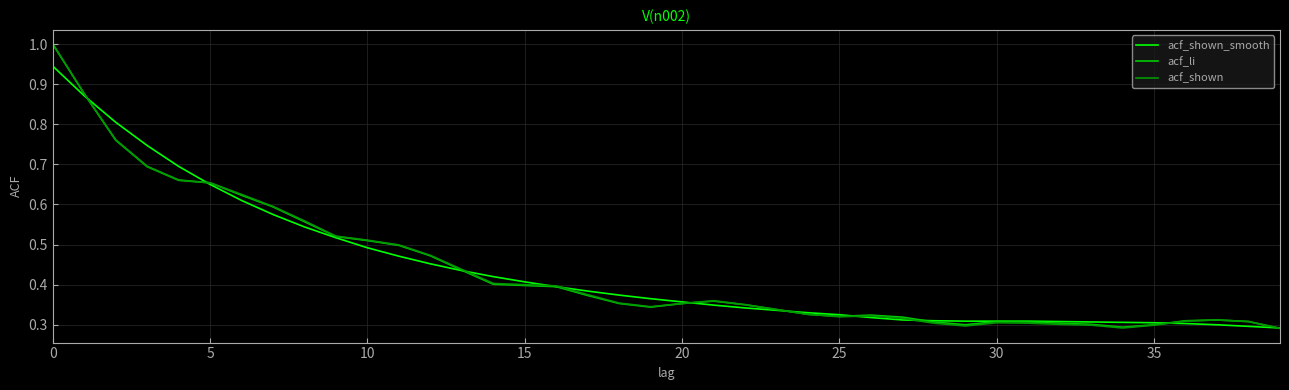

What is the highest value of the acf_li series?

1.0